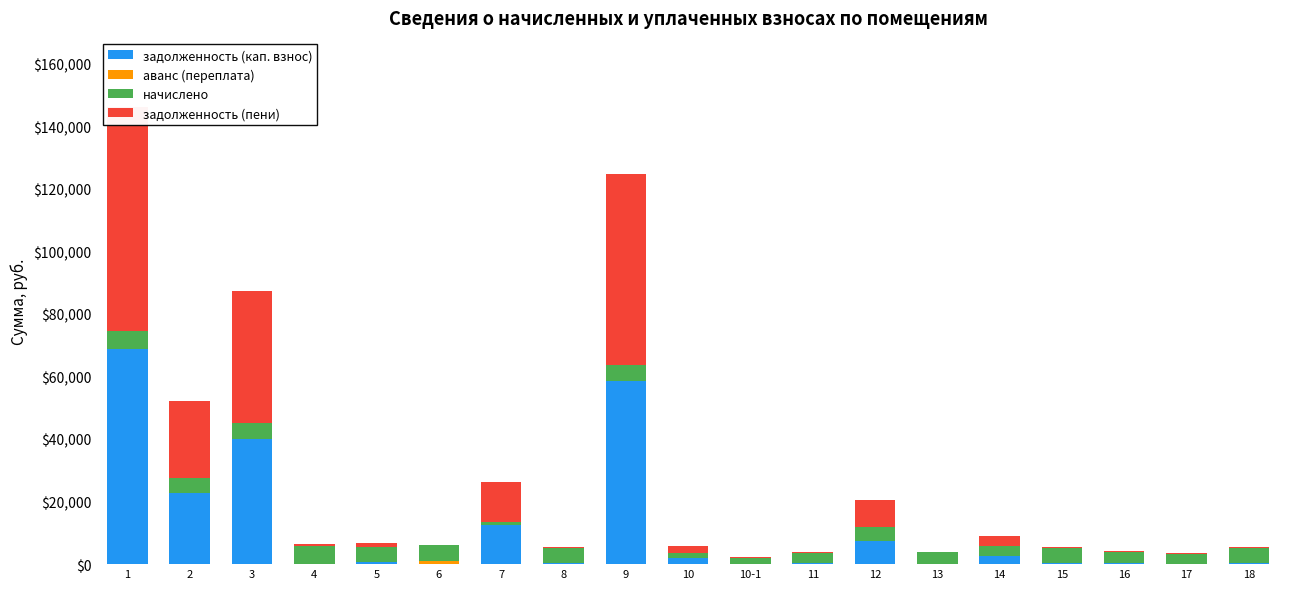

Which series has the largest total across all categories?

задолженность (пени)